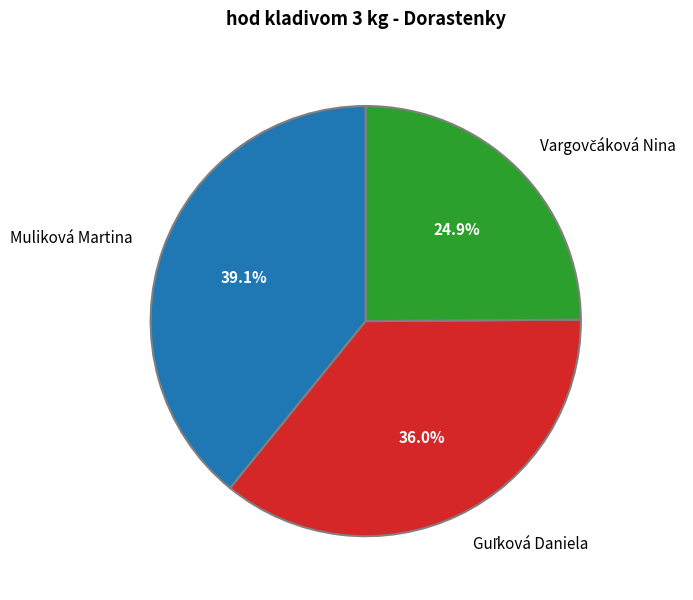

Does Muliková Martina represent more than half of the total?

No